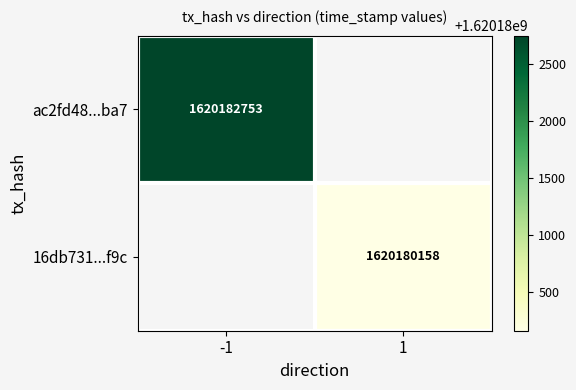

At which category does the chart reach its minimum across all series?

1